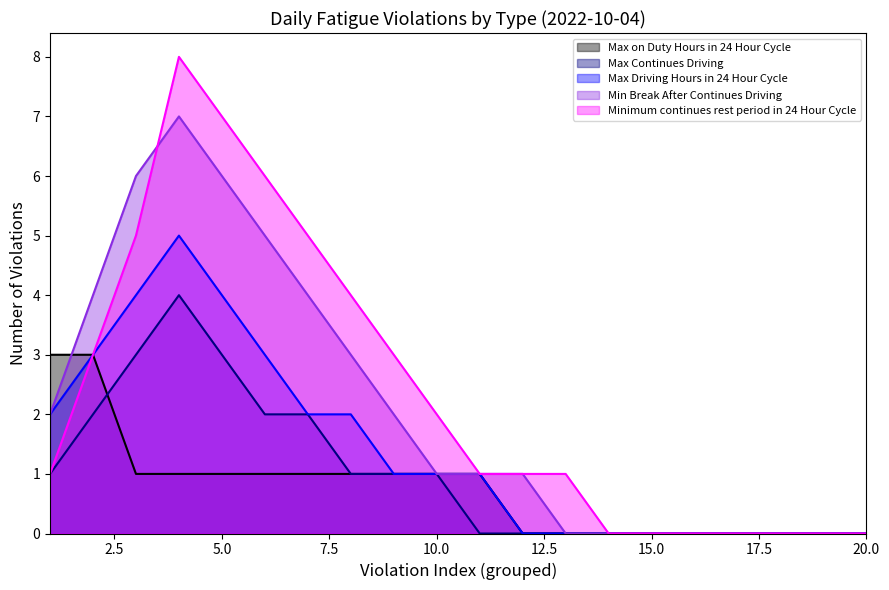

What is the difference between the maximum and minimum values in the Minimum continues rest period in 24 Hour Cycle series?

8